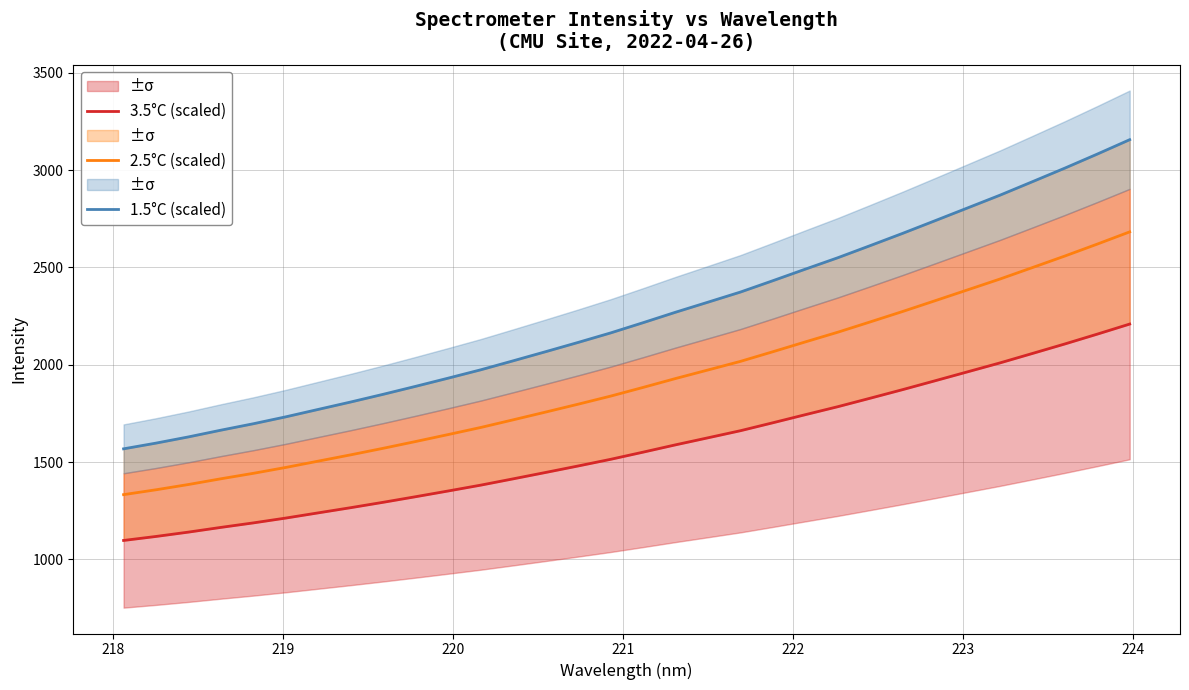

What is the maximum value for 2.5°C (scaled)?

2682.3